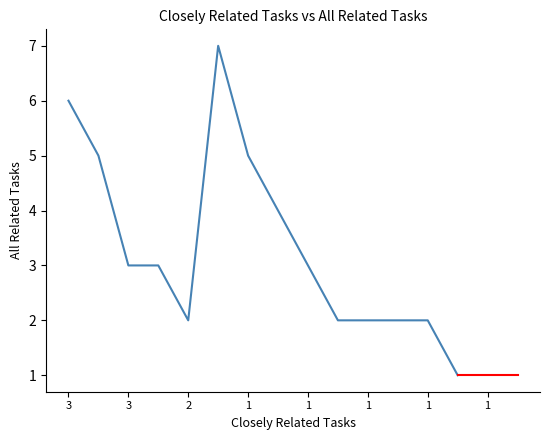

What is the difference between the maximum and minimum values?

6